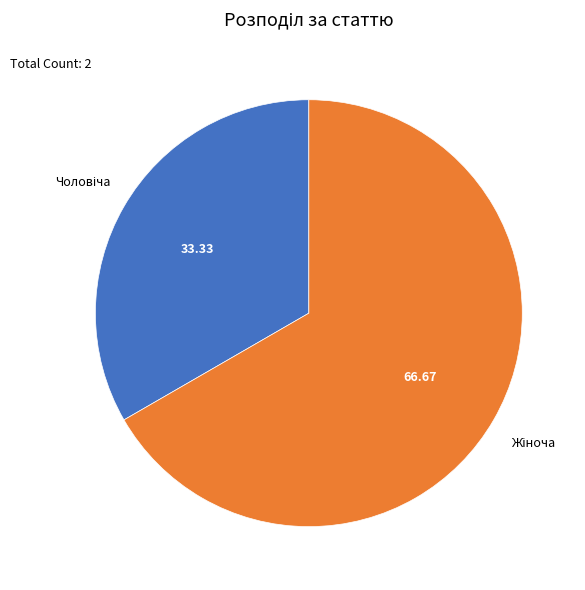

How many segments does this pie chart have?

2